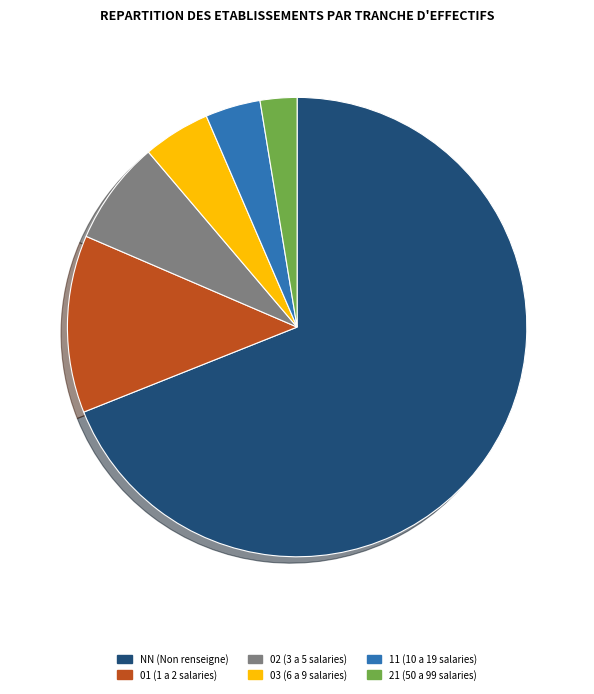

Approximately how many times larger is the value at 02 (3 a 5 salaries) compared to 03 (6 a 9 salaries)?

1.5